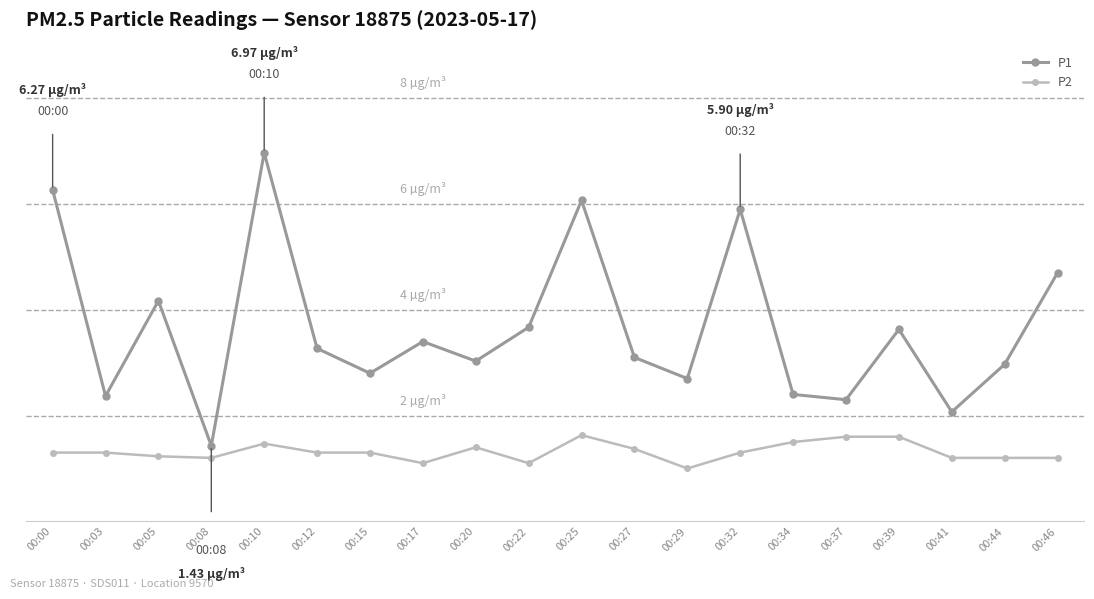

What is the difference between the maximum and minimum values in the P2 series?

0.6